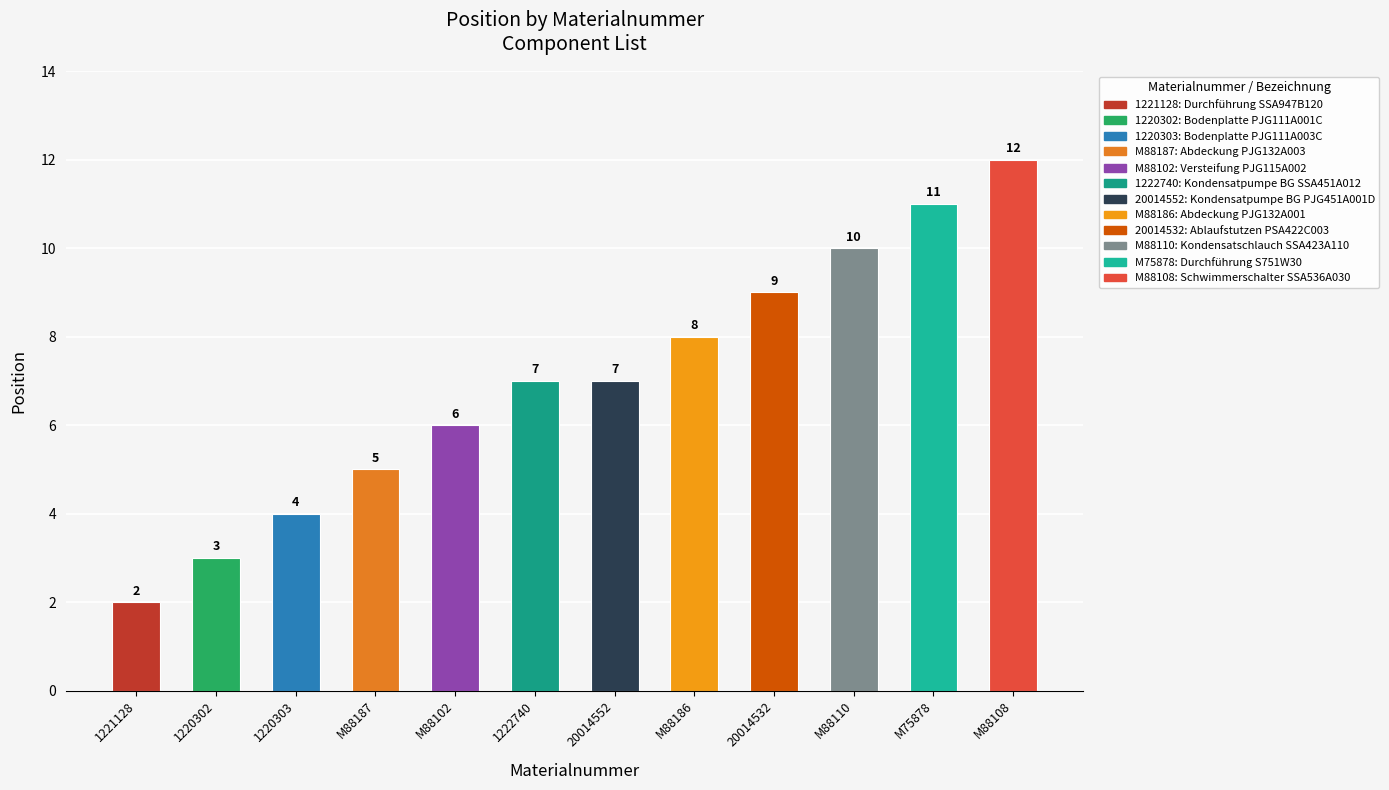

Reading right to left, transcribe all the data shown in this chart.

M88108=12	M75878=11	M88110=10	20014532=9	M88186=8	20014552=7	1222740=7	M88102=6	M88187=5	1220303=4	1220302=3	1221128=2